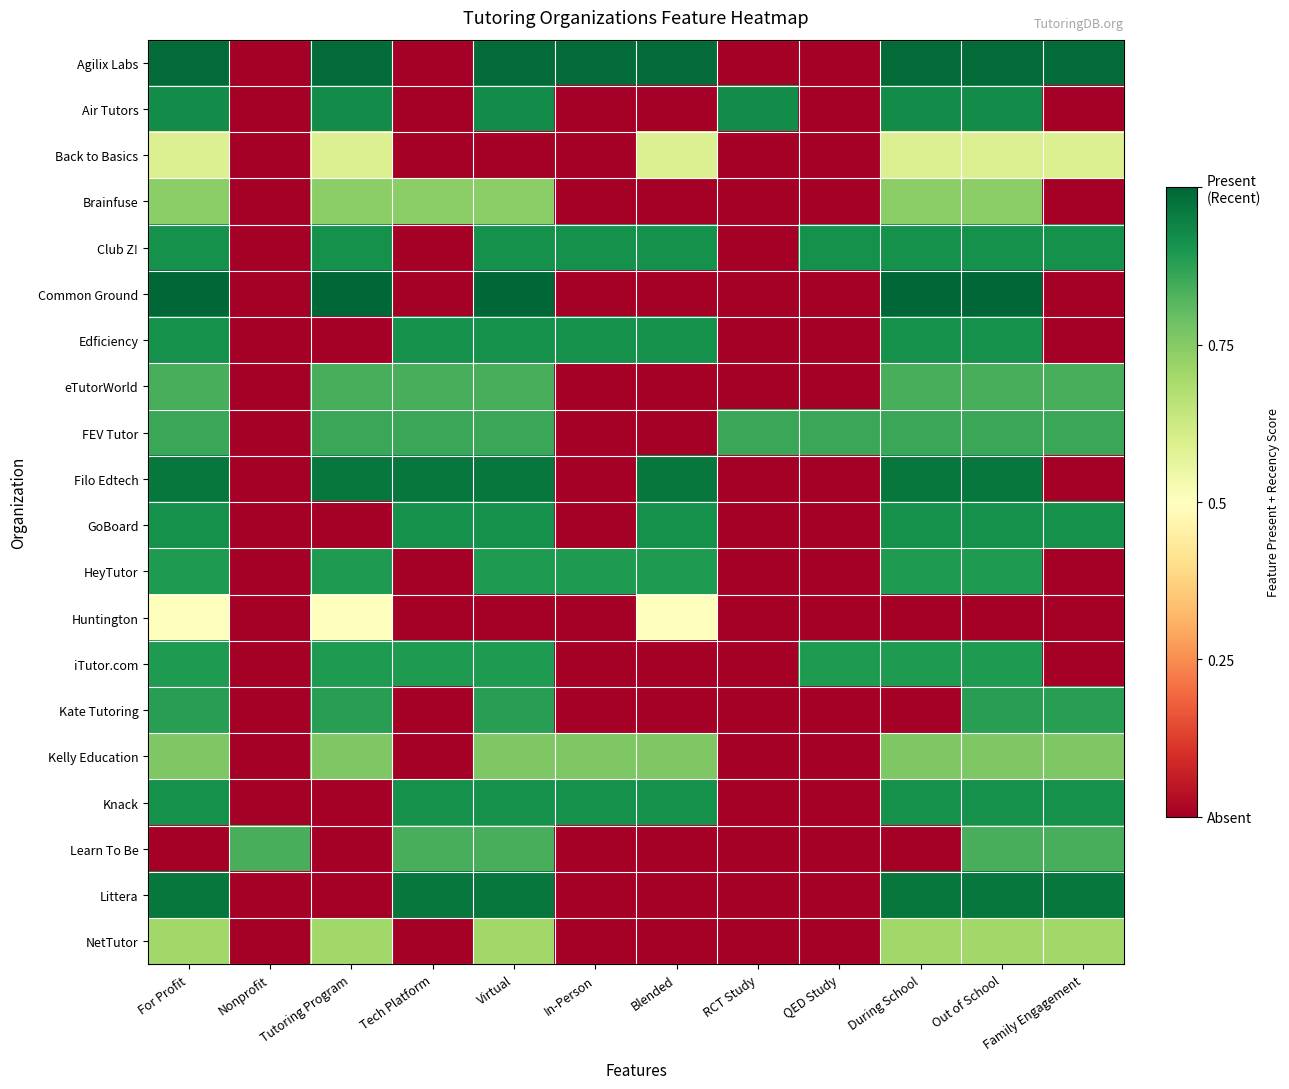

What is the total value across all series at Nonprofit?

0.8